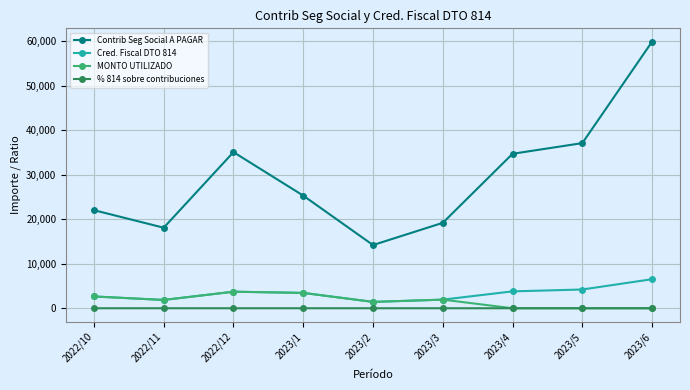

What is the value of the Cred. Fiscal DTO 814 point at the 6th from the left?

1931.2